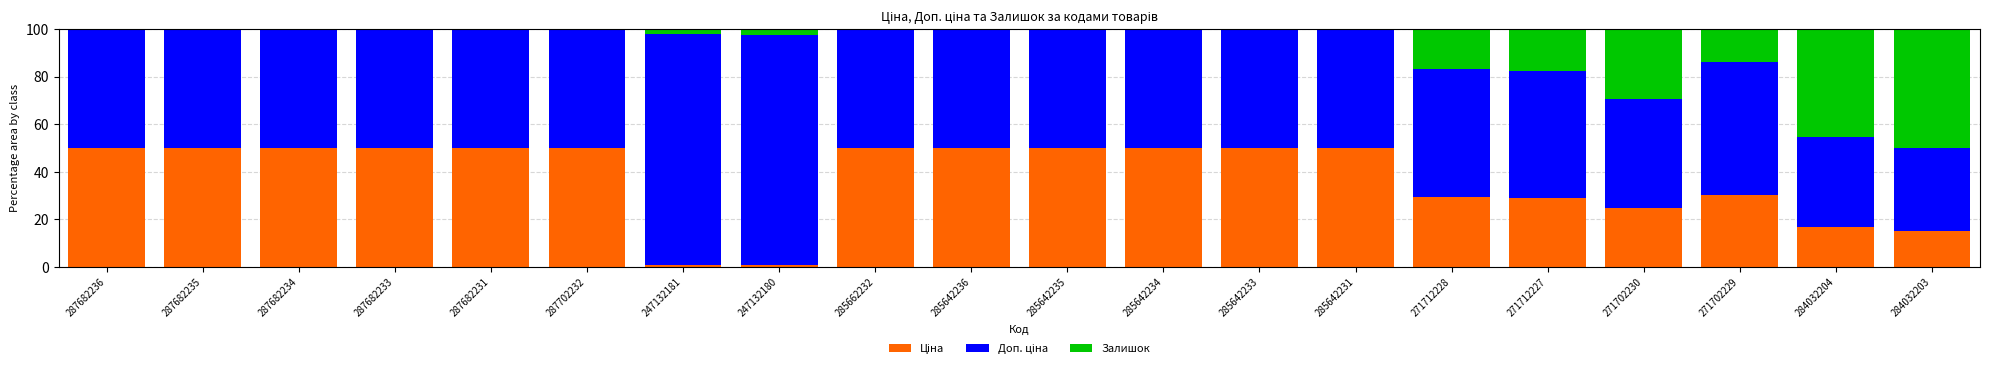

What is the total value across all series at 271712227?

100.0